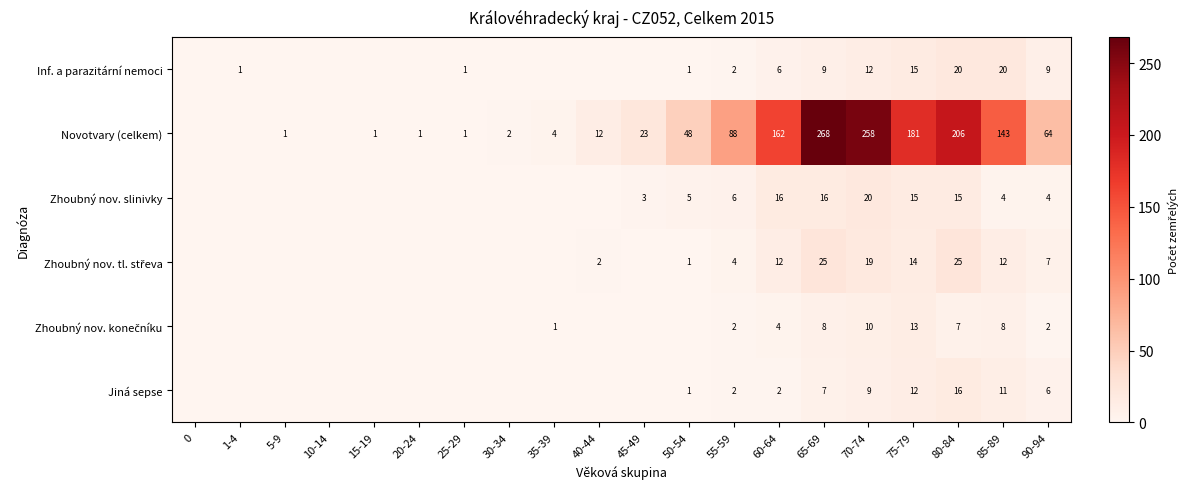

Between 80-84 and 85-89, which series saw the biggest shift?

Novotvary (celkem)